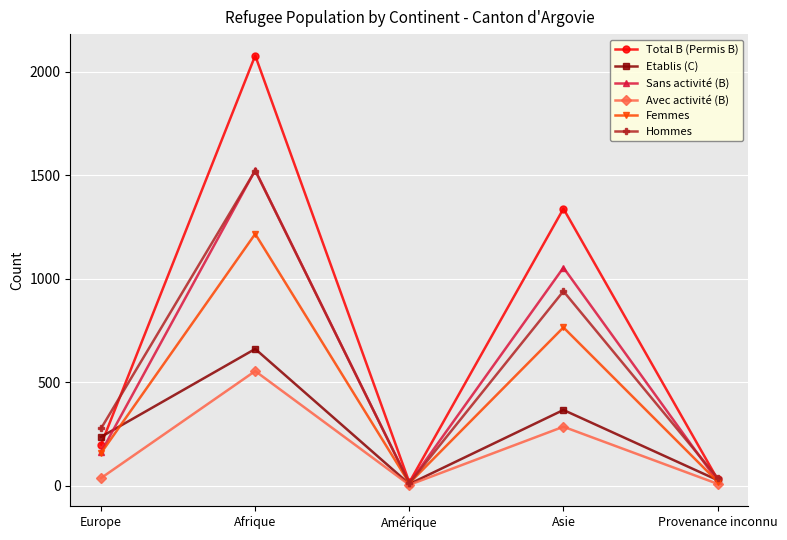

What is the total value across all series at Asie?

4749